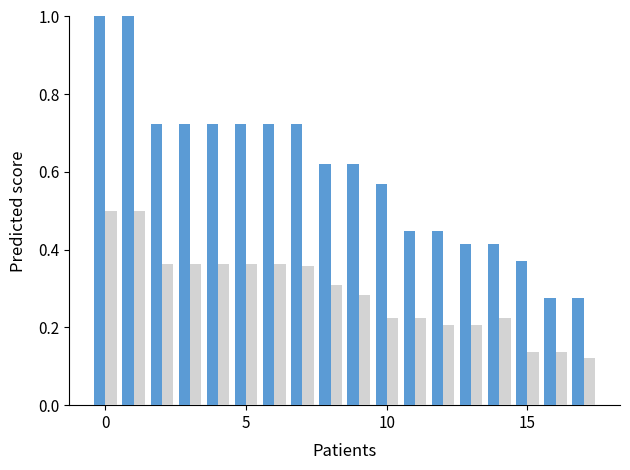

How many groups of bars are there?

18